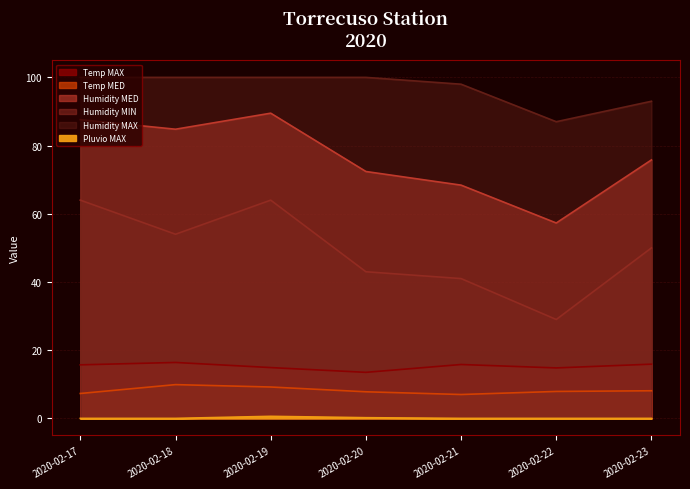

What is the highest value of the Temp MAX series?

16.4